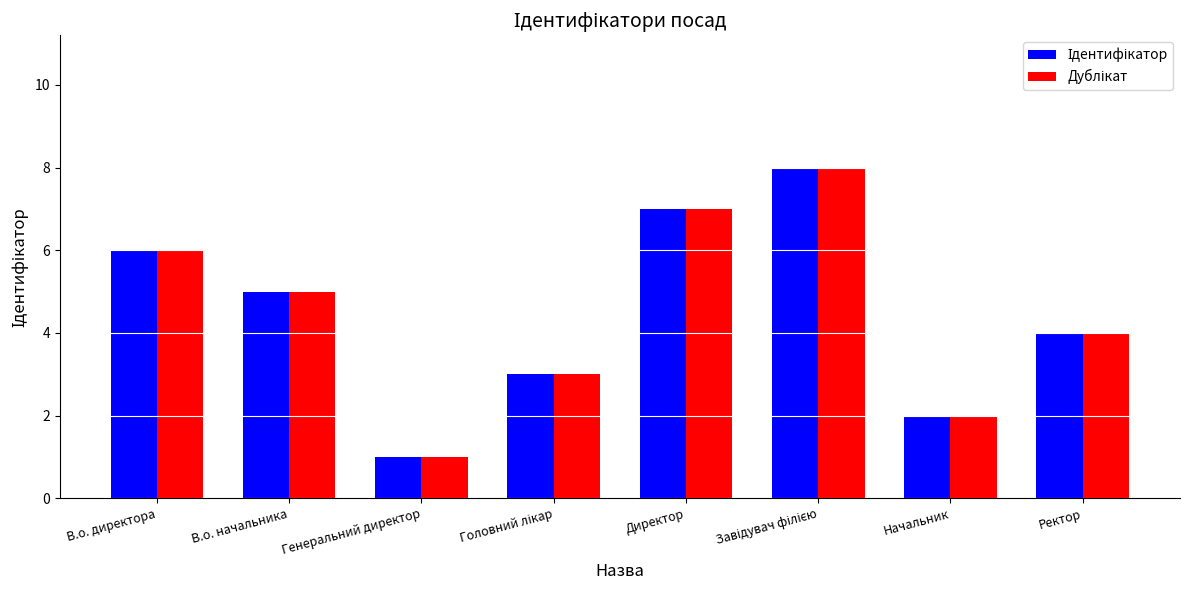

List the labels in order of Дублікат value, smallest first.

Генеральний директор, Начальник, Головний лікар, Ректор, В.о. начальника, В.о. директора, Директор, Завідувач філією